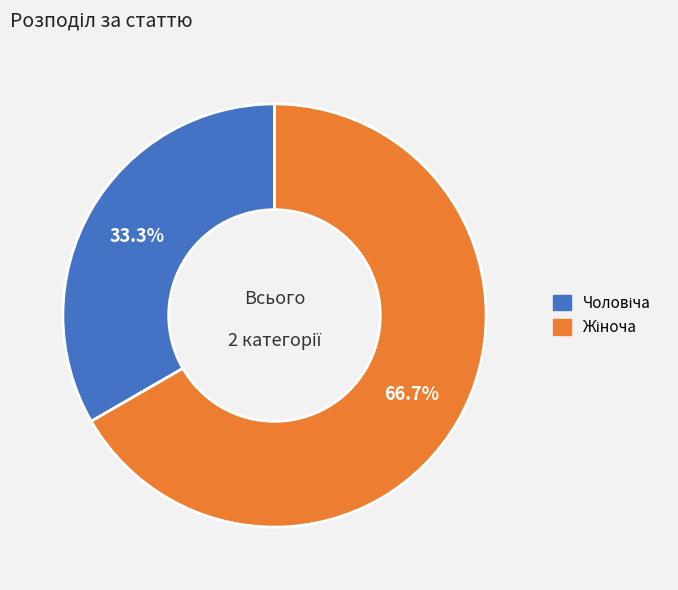

Is there a majority slice in this chart?

Yes